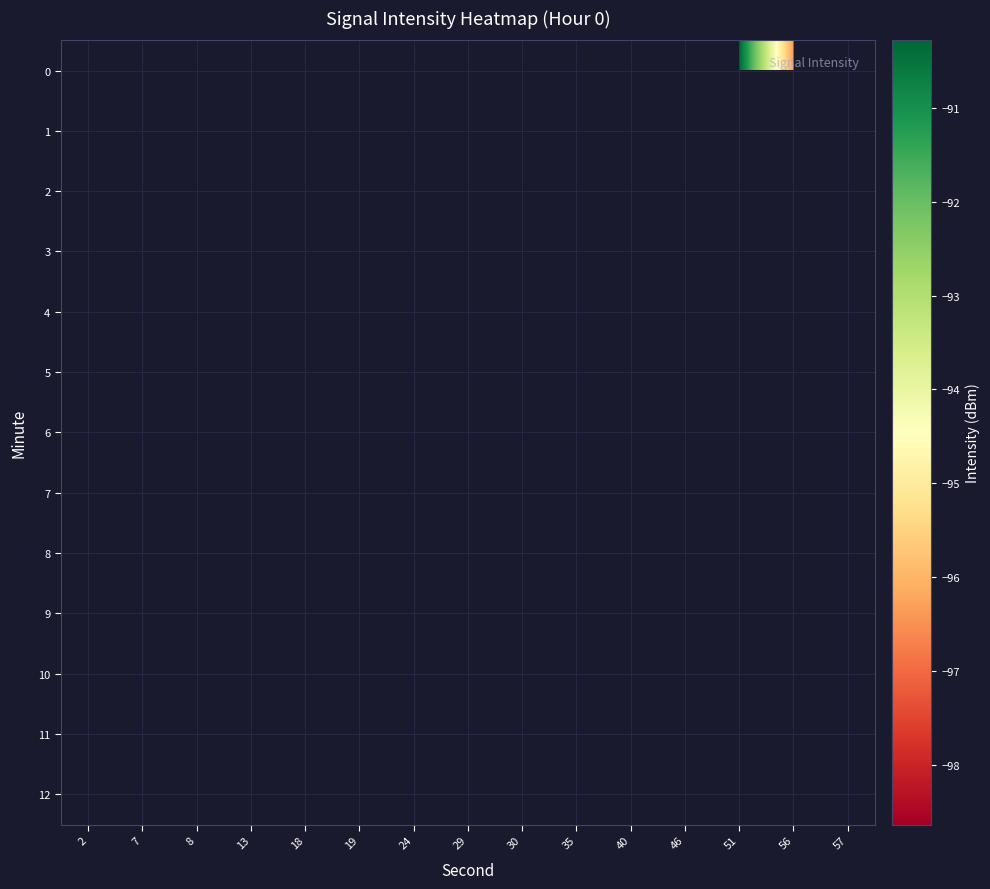

Is the value of 5 at 18 greater than the value of 12 at 8?

No